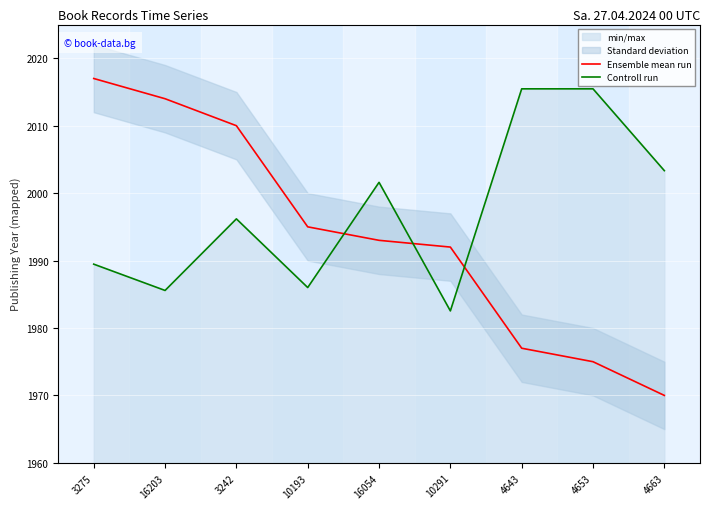

Does the chart display data point markers on the line(s)?

No